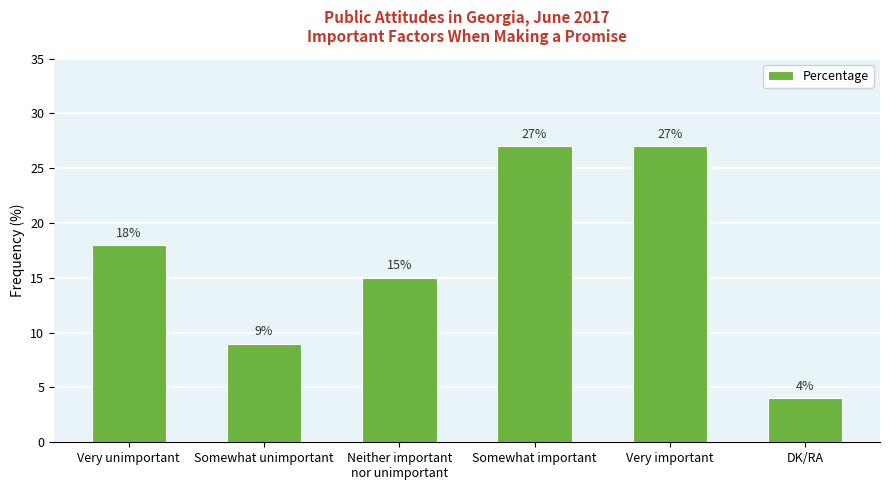

What is the change in value from Somewhat unimportant to Somewhat important?

+18